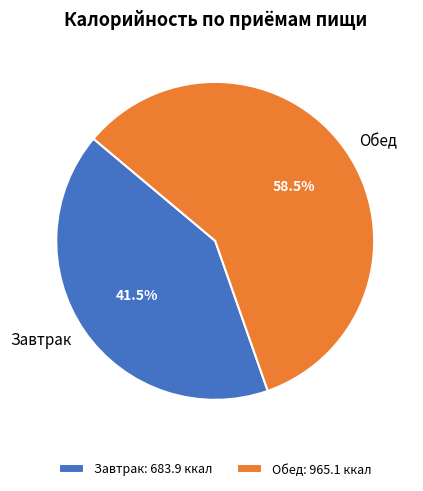

Does Завтрак represent more than half of the total?

No